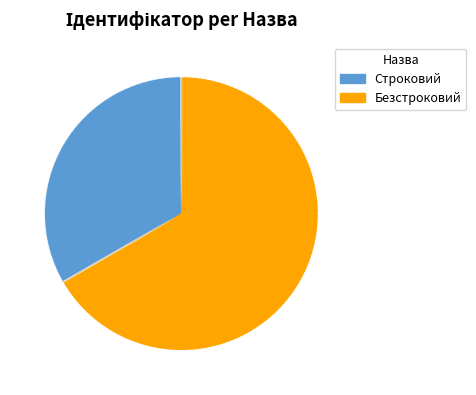

How much of the chart is everything except Безстроковий?

33.3%